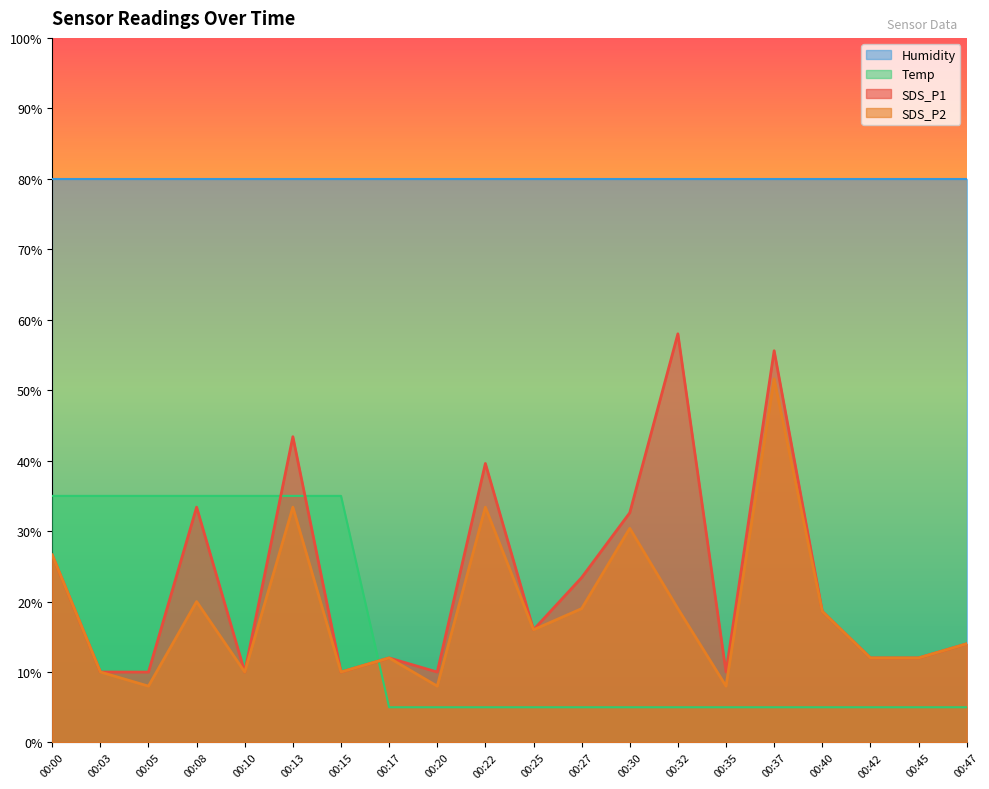

At which category does SDS_P1 reach its first local valley?

00:10